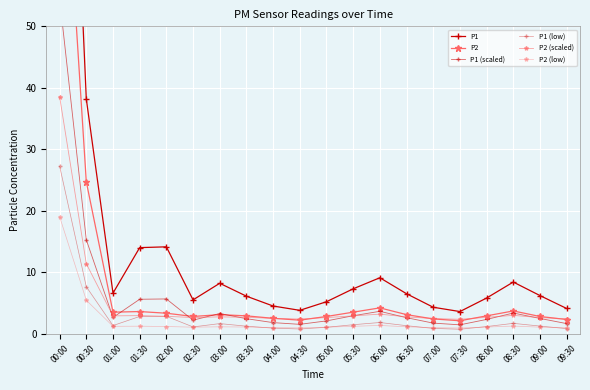

Which series has the widest spread of values?

P1